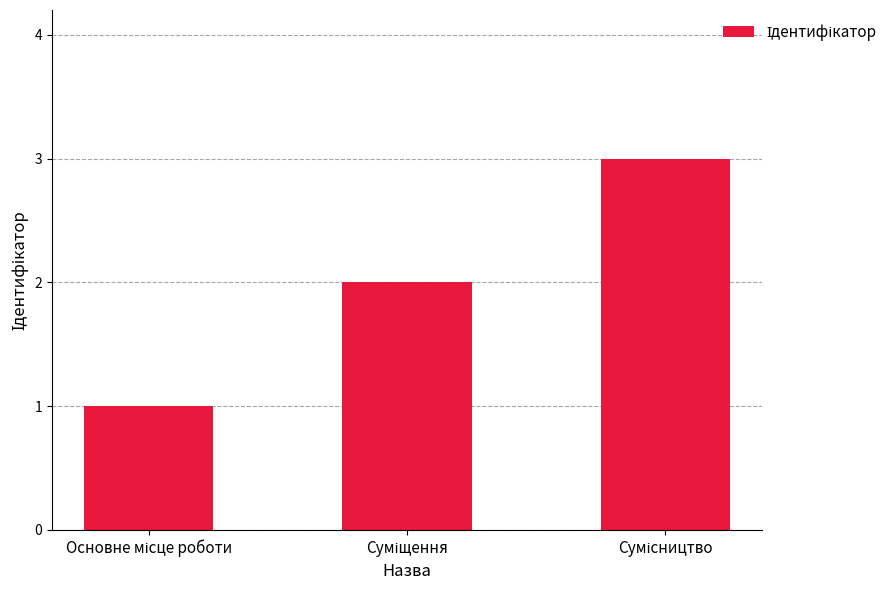

What is the sum of all values?

6